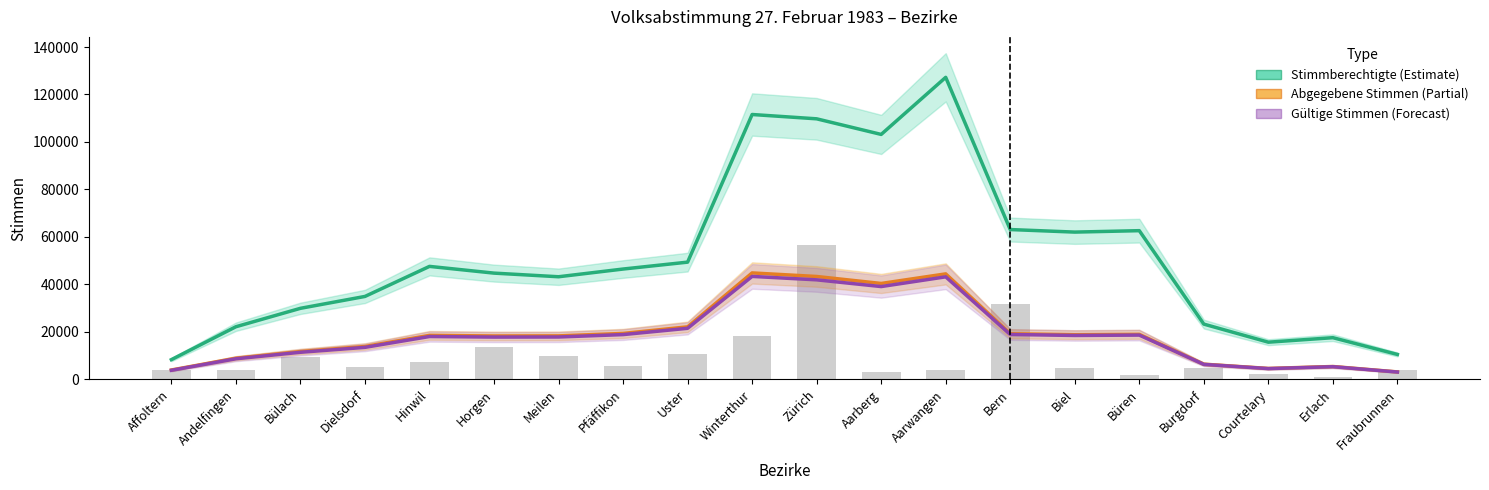

Reading left to right, list all the values displayed in this chart.

Stimmberechtigte: Affoltern=8258.0	Andelfingen=22123.2	Bülach=29885.5	Dielsdorf=34892.8	Hinwil=47556.0	Horgen=44719.5	Meilen=43188.8	Pfäffikon=46439.5	Uster=49347.2	Winterthur=111566.5	Zürich=109745.5	Aarberg=103172.5	Aarwangen=127226.2	Bern=63081.0	Biel=62008.8	Büren=62610.8	Burgdorf=23231.8	Courtelary=15611.8	Erlach=17508.2	Fraubrunnen=10447.0
Abgegebene Stimmen: Affoltern=3893.8	Andelfingen=8850.8	Bülach=11665.8	Dielsdorf=13800.5	Hinwil=18481.8	Horgen=18232.5	Meilen=18271.2	Pfäffikon=19304.2	Uster=22074.8	Winterthur=44801.2	Zürich=43301.8	Aarberg=40359.5	Aarwangen=44397.0	Bern=19177.2	Biel=18758.8	Büren=18919.5	Burgdorf=6339.5	Courtelary=4550.5	Erlach=5366.8	Fraubrunnen=3084.5
Gültige Stimmen: Affoltern=3767.8	Andelfingen=8619.8	Bülach=11359.5	Dielsdorf=13431.2	Hinwil=18001.5	Horgen=17761.2	Meilen=17799.0	Pfäffikon=18808.2	Uster=21459.8	Winterthur=43333.5	Zürich=41890.5	Aarberg=39053.5	Aarwangen=43154.0	Bern=18857.8	Biel=18448.2	Büren=18600.0	Burgdorf=6247.0	Courtelary=4480.0	Erlach=5277.2	Fraubrunnen=3032.8
JA: Affoltern=3747.0	Andelfingen=3801.0	Bülach=9559.0	Dielsdorf=5151.0	Hinwil=7412.0	Horgen=13570.0	Meilen=9764.0	Pfäffikon=5632.0	Uster=10448.0	Winterthur=18353.0	Zürich=56765.0	Aarberg=2890.0	Aarwangen=3811.0	Bern=31667.0	Biel=4803.0	Büren=1830.0	Burgdorf=4535.0	Courtelary=2106.0	Erlach=980.0	Fraubrunnen=3997.0